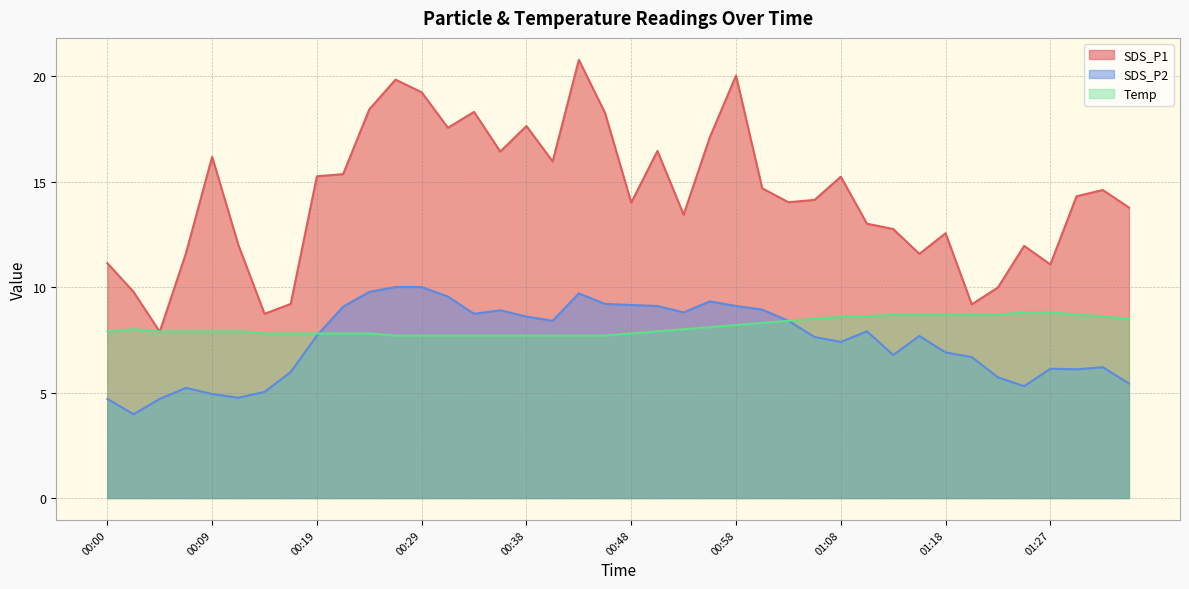

What is the difference between the maximum and second lowest values in the SDS_P2 series?

5.3